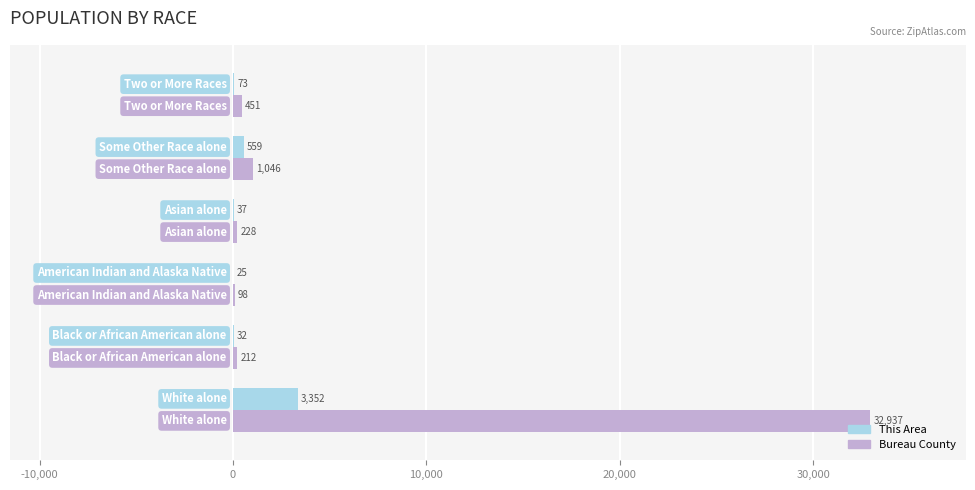

What is the highest value of the This Area series?

3352